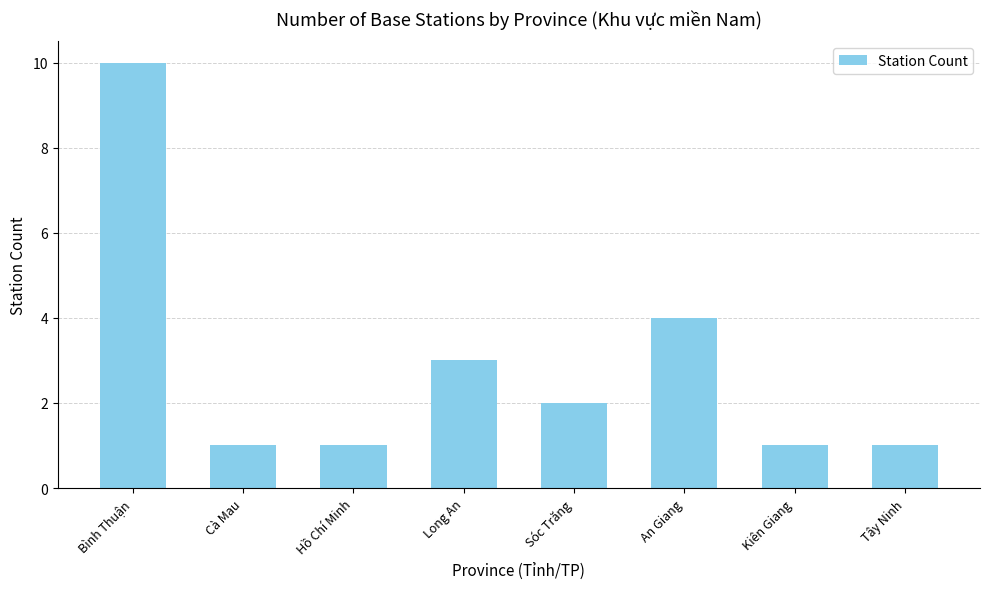

At which label is the value closest to 5?

An Giang